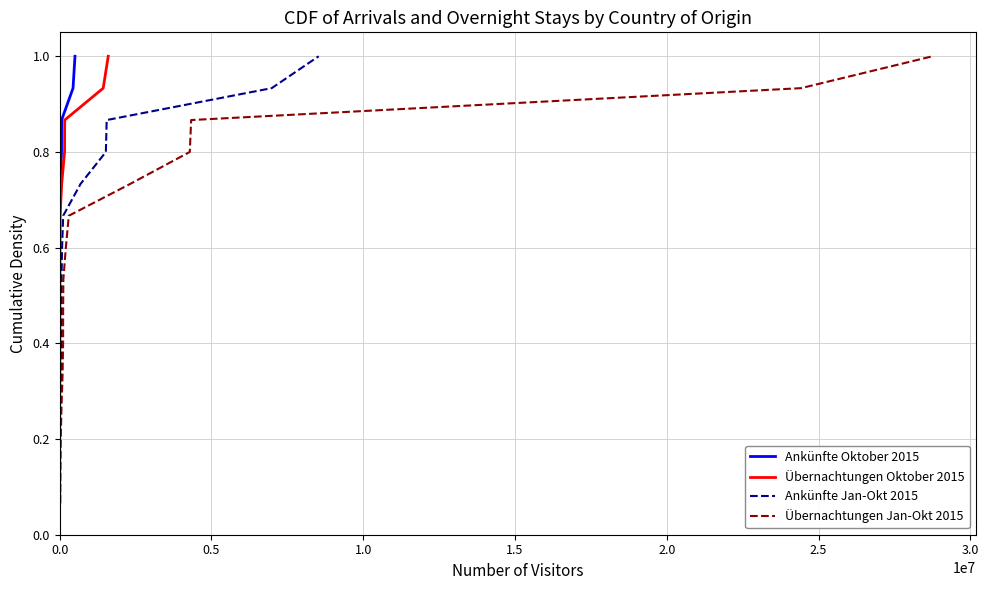

What is the highest value of the Ankünfte Oktober 2015 series?

1.0